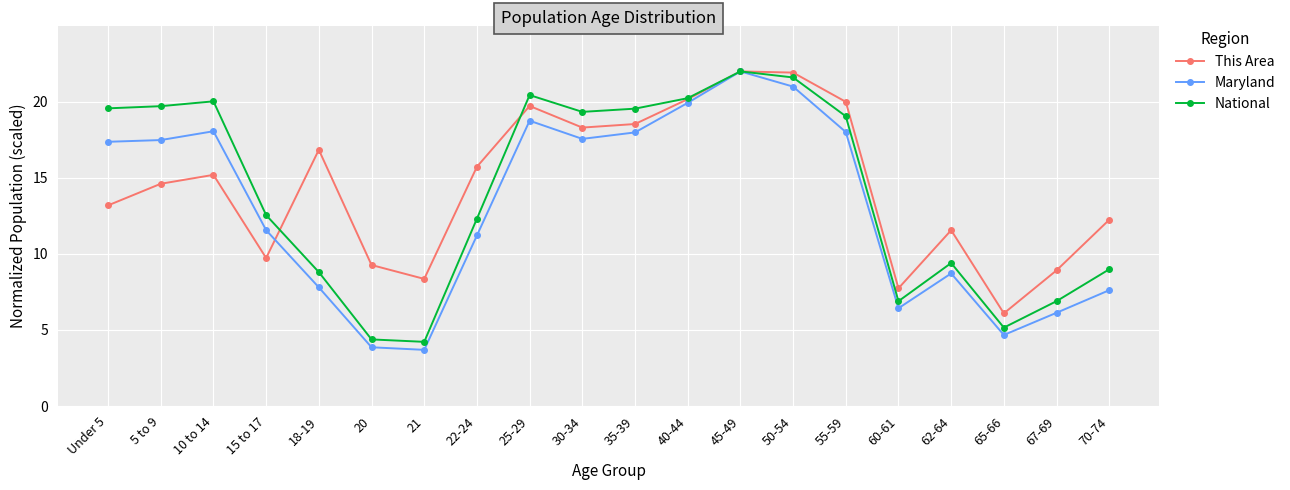

True or false: National has a value of 13.7 at 18-19.

False